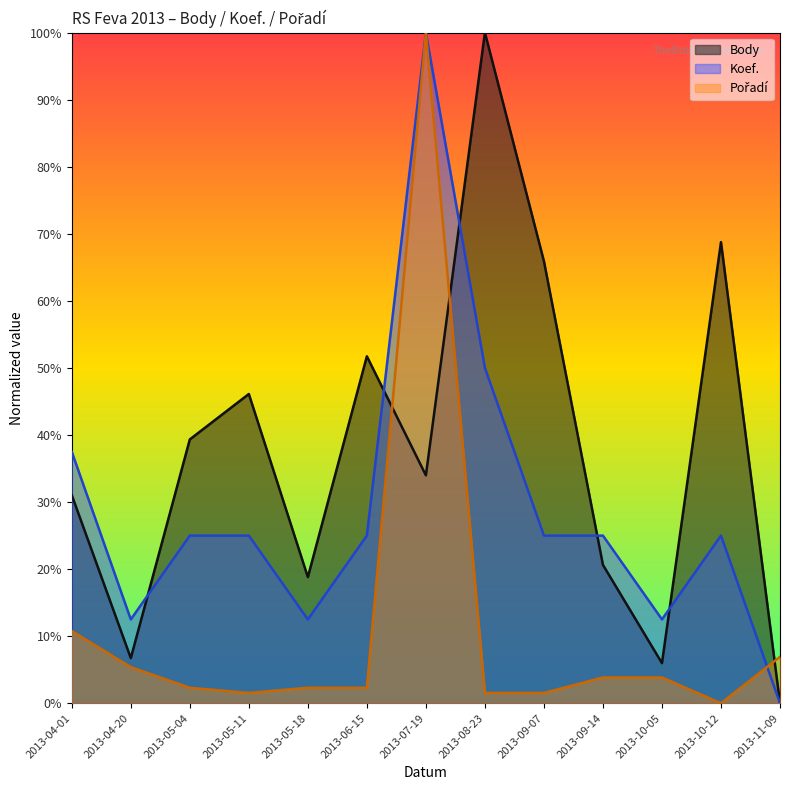

In Koef., how many points are higher than both neighbors (excluding endpoints)?

2